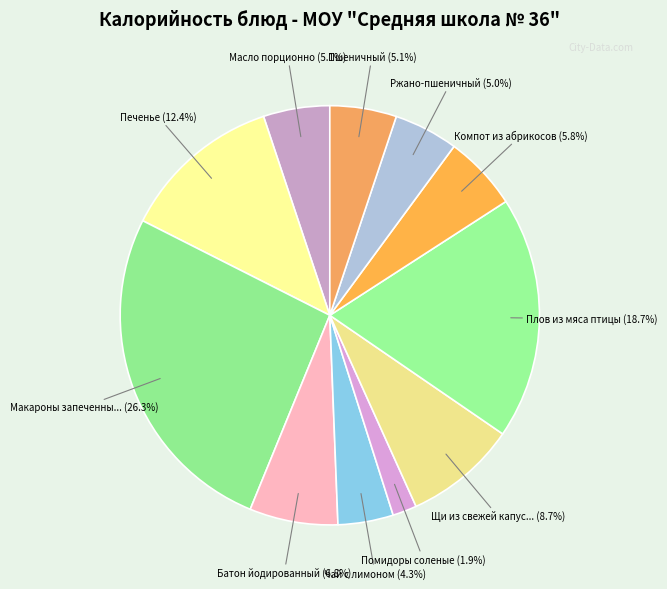

Rank the categories by value from highest to lowest.

Макароны запеченные с сыром и яйцом, Плов из мяса птицы, Печенье, Щи из свежей капусты со сметаной, Батон йодированный, Компот из абрикосов, Пшеничный, Масло порционно, Ржано-пшеничный, Чай с лимоном, Помидоры соленые